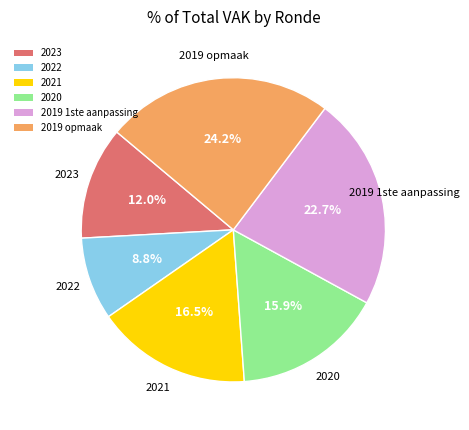

To the nearest percent, what percentage of the pie is 2019 opmaak?

24%